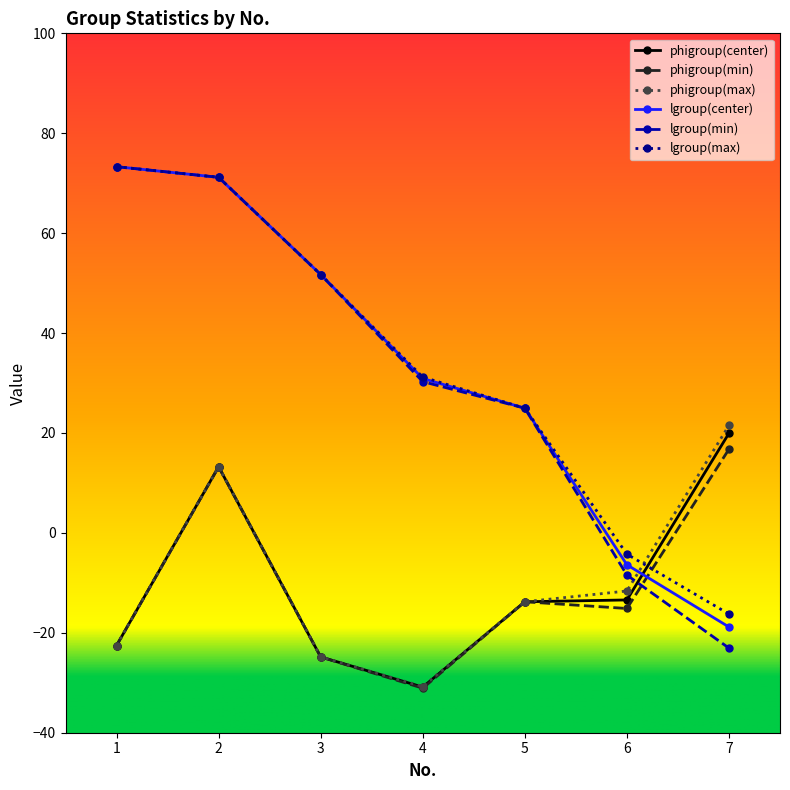

Which series has the largest range (max minus min)?

lgroup(min)